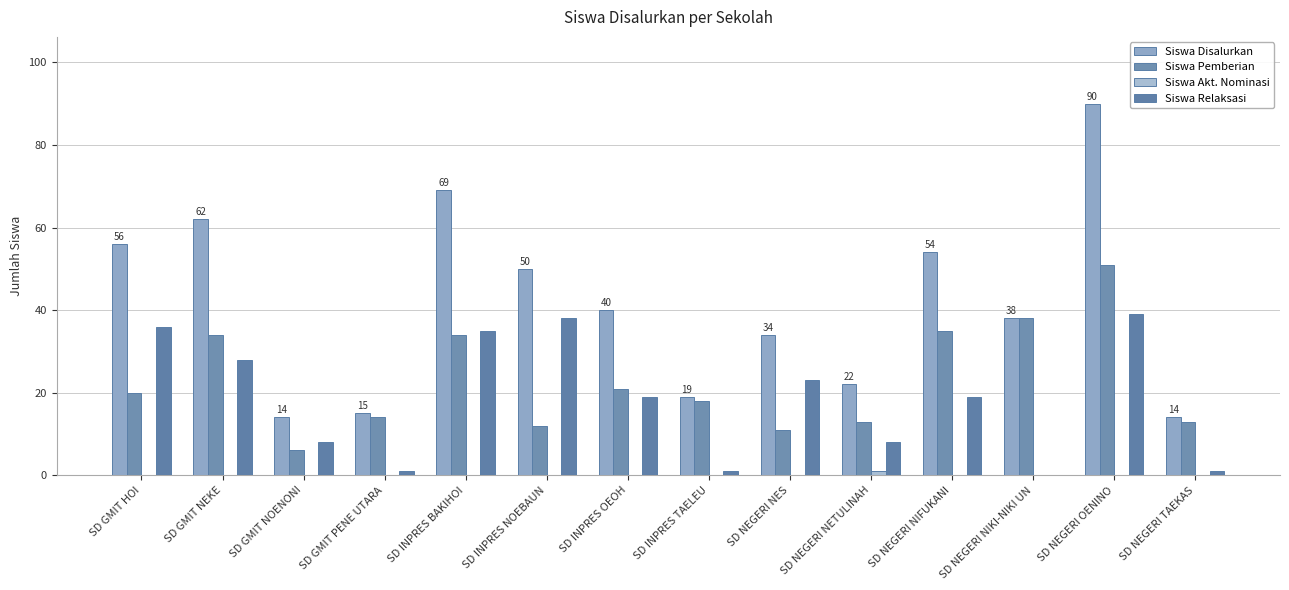

Count the number of categories in the chart.

14